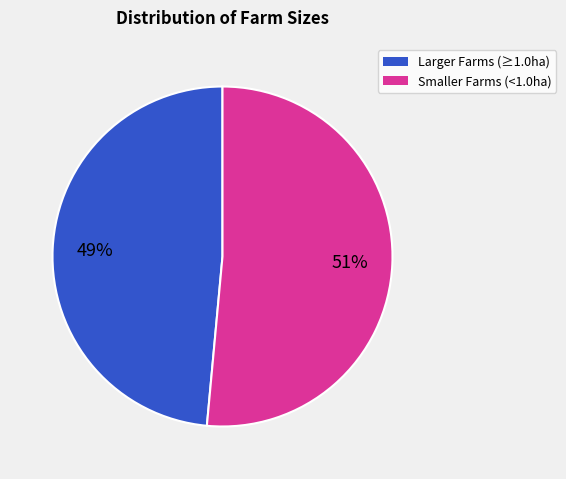

How many segments does this pie chart have?

2